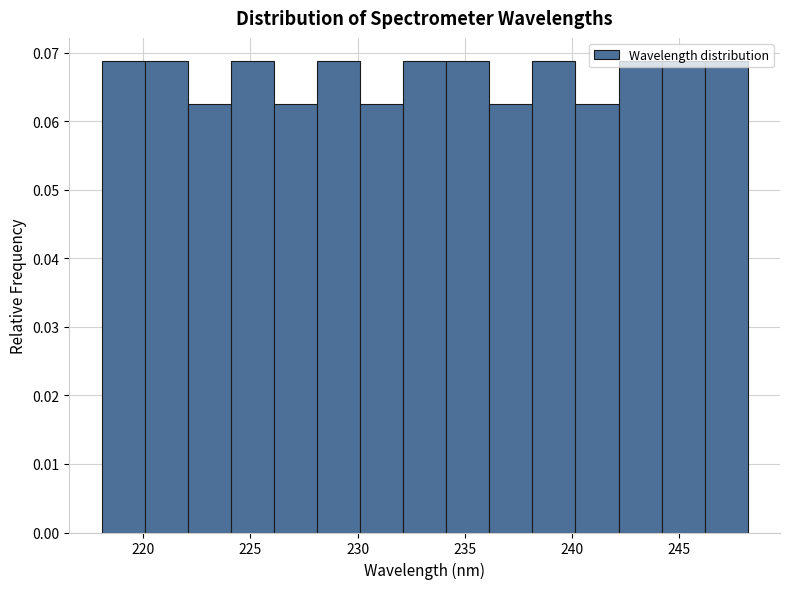

Reading left to right, transcribe this chart: for each bar, give the range it covers on the x-axis and its height. Neither the bar edges nor the heights are printed on the chart, so give them approximately, as read against the axes.

218 to 220: 0.069
220 to 222: 0.069
222 to 224: 0.063
224 to 226: 0.069
226 to 228: 0.063
228 to 230: 0.069
230 to 232: 0.063
232 to 234: 0.069
234 to 236: 0.069
236 to 238: 0.063
238 to 240: 0.069
240 to 242: 0.063
242 to 244: 0.069
244 to 246: 0.069
246 to 248: 0.069